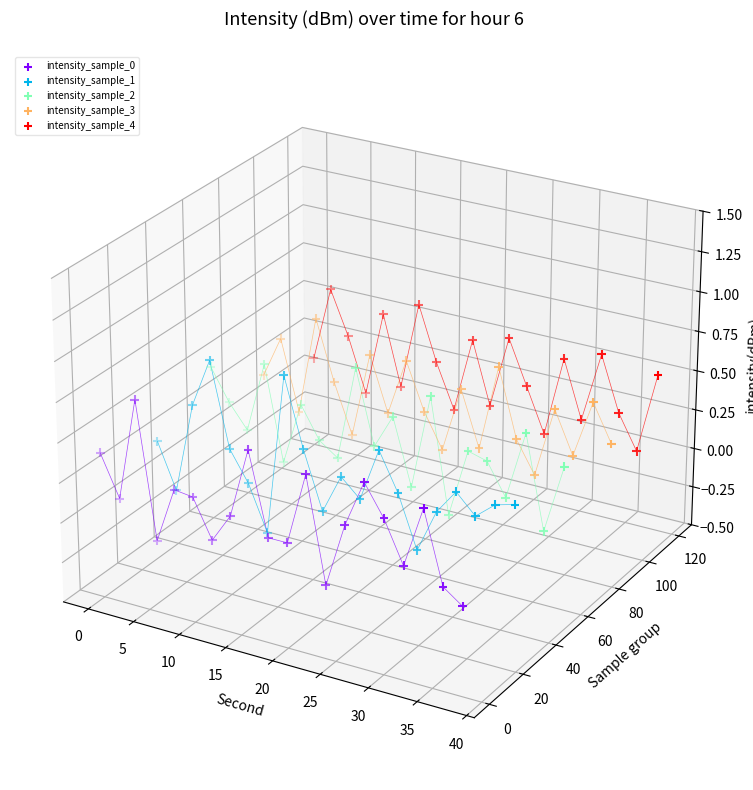

At which category is the sum across all series the highest?

10